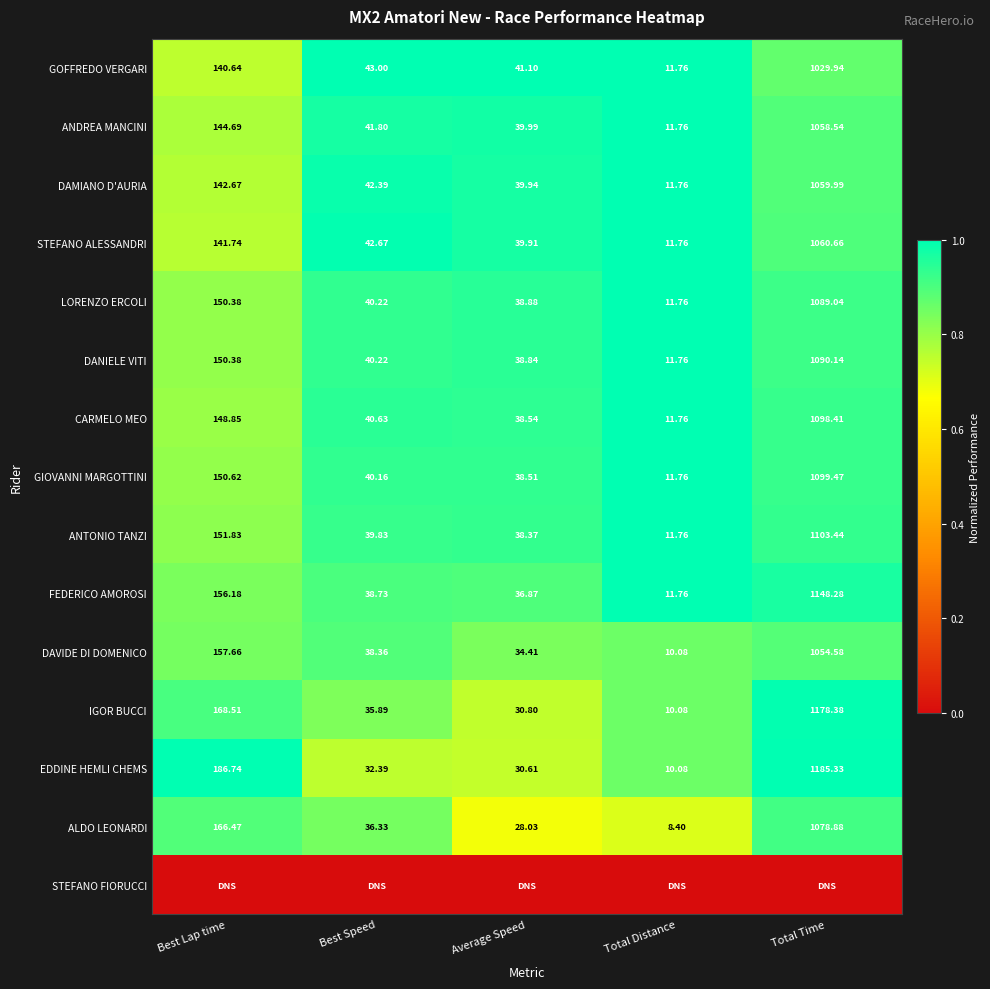

Where does the GOFFREDO VERGARI series first go above 43?

Best Lap time